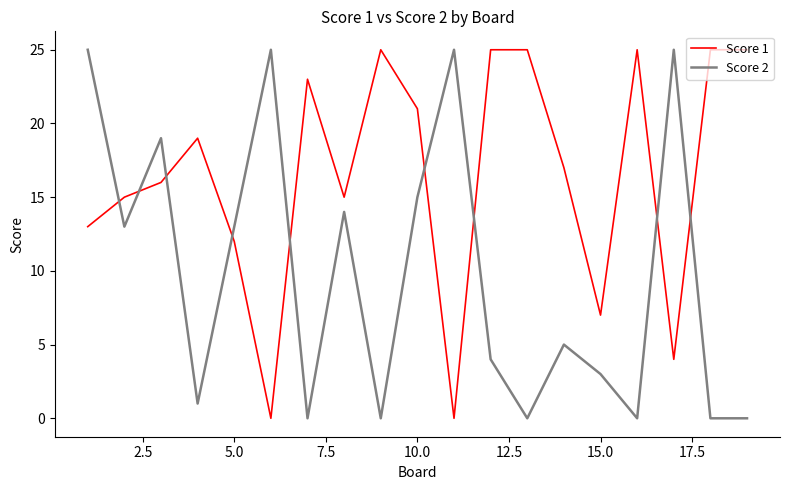

True or false: Score 2 and Score 1 intersect in this chart.

True